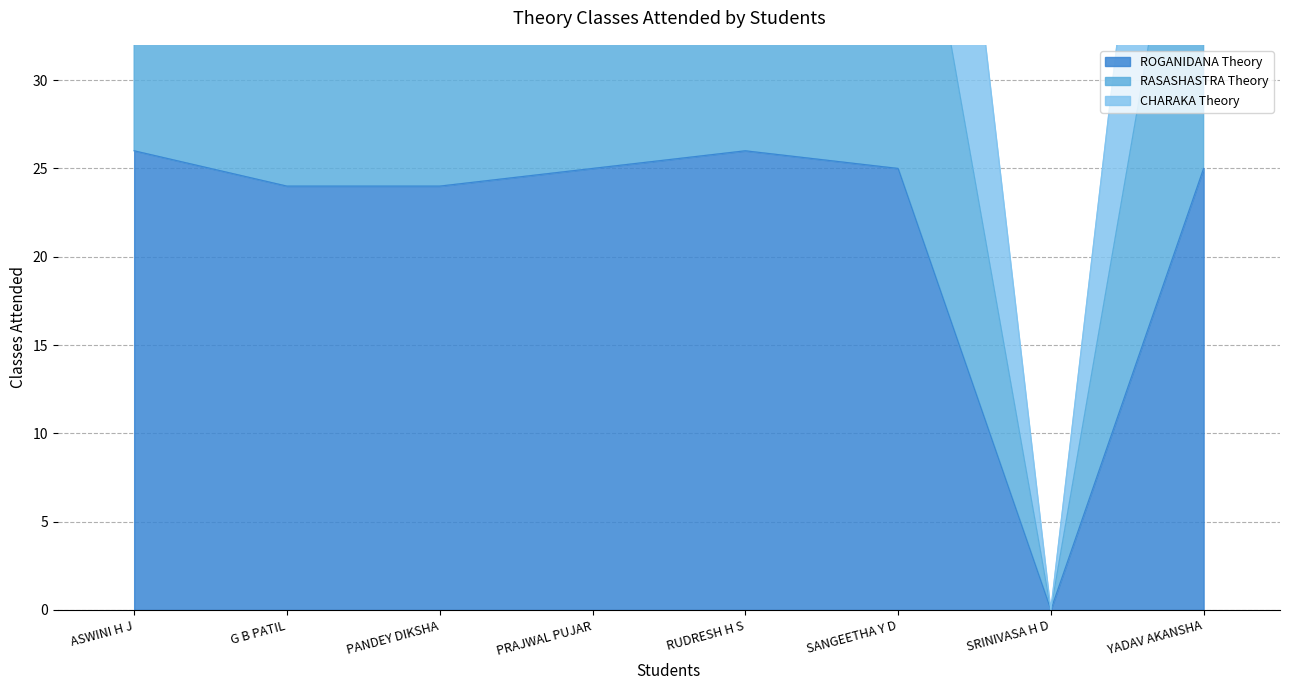

How many values in the ROGANIDANA Theory series exceed 25?

2